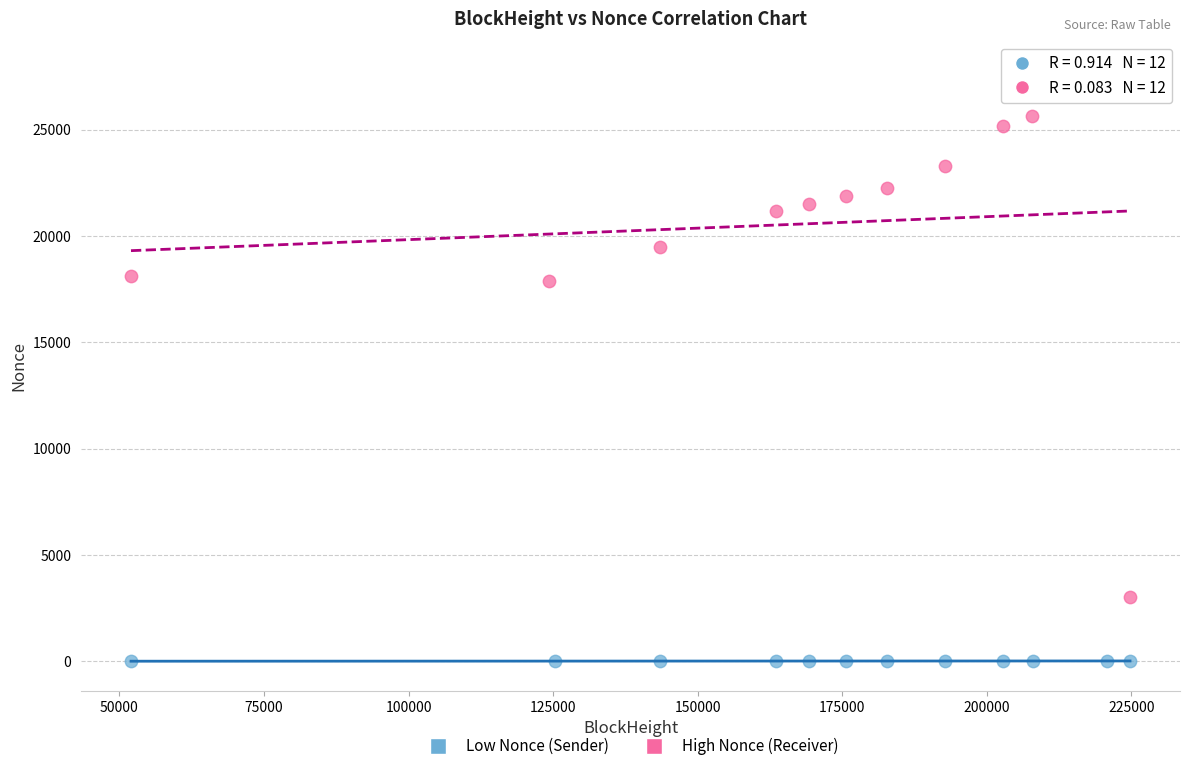

Which series reaches the minimum Y coordinate?

Low Nonce (Sender)